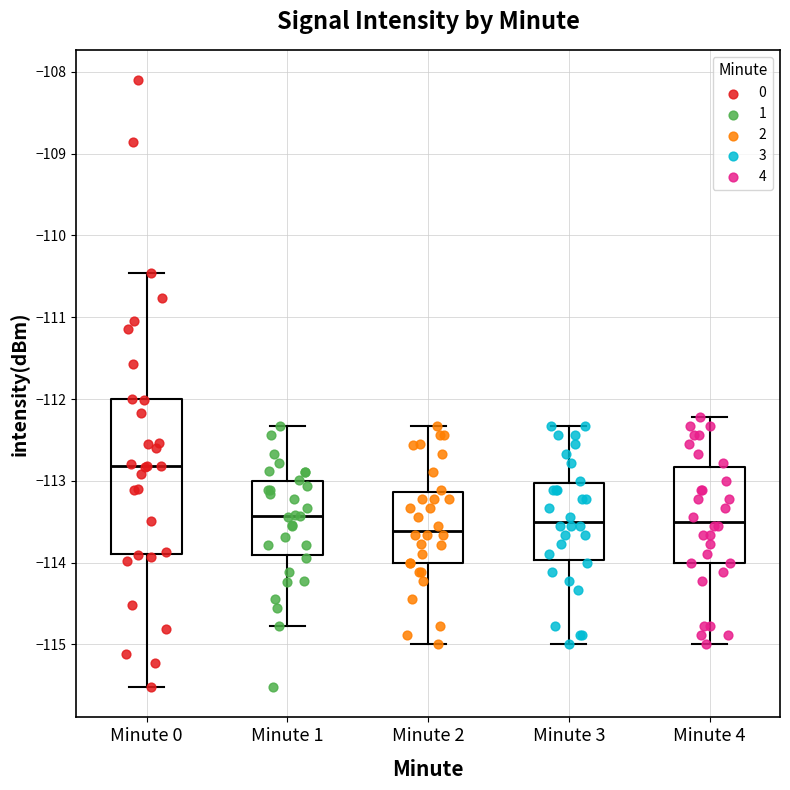

Which box's median line is the lowest?

Minute 2